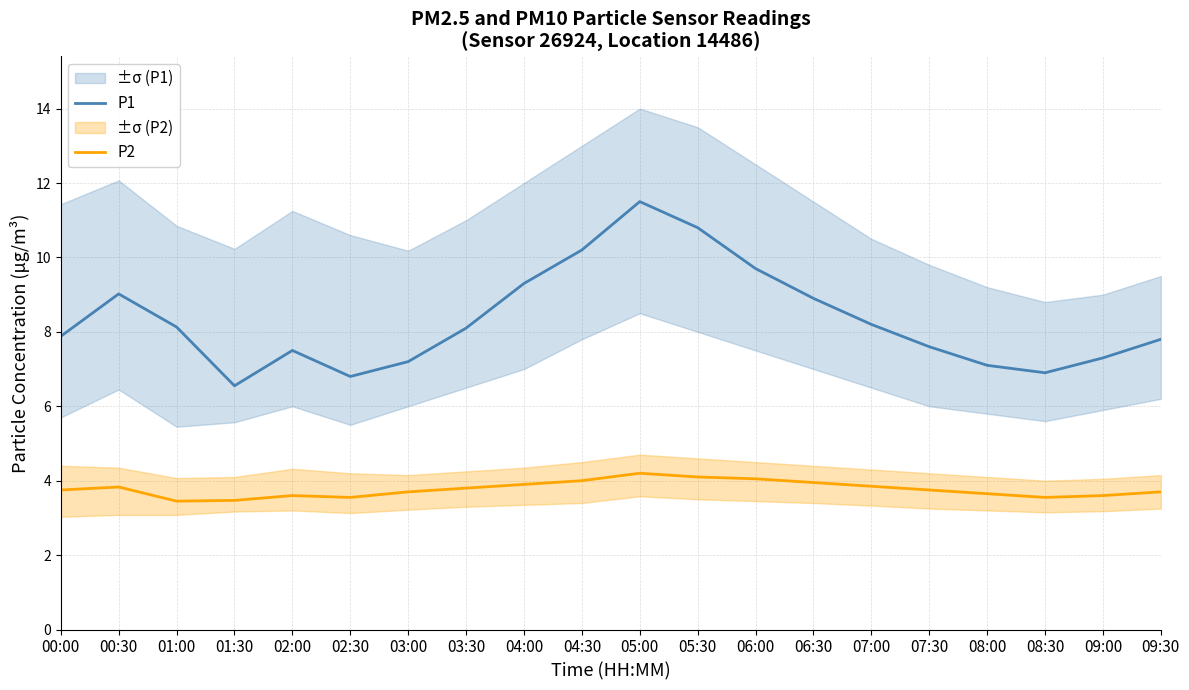

The value of P2 at 09:30 is 3.7. True or false?

True